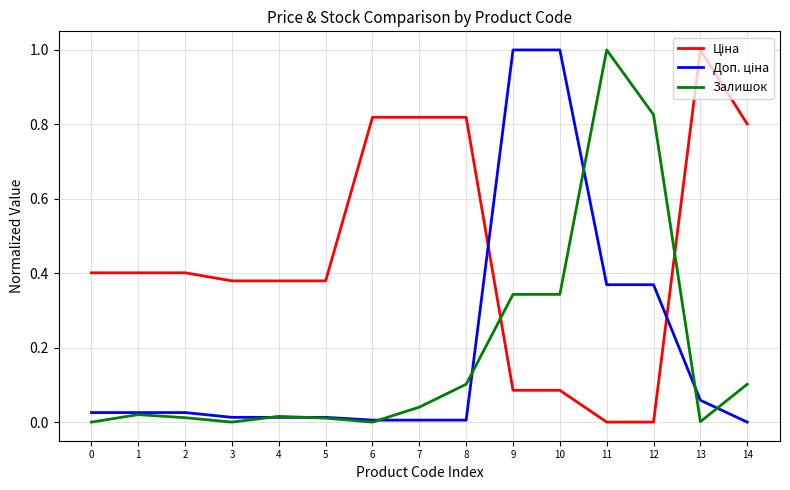

The Залишок series shows 0.8 at 12. True or false?

True